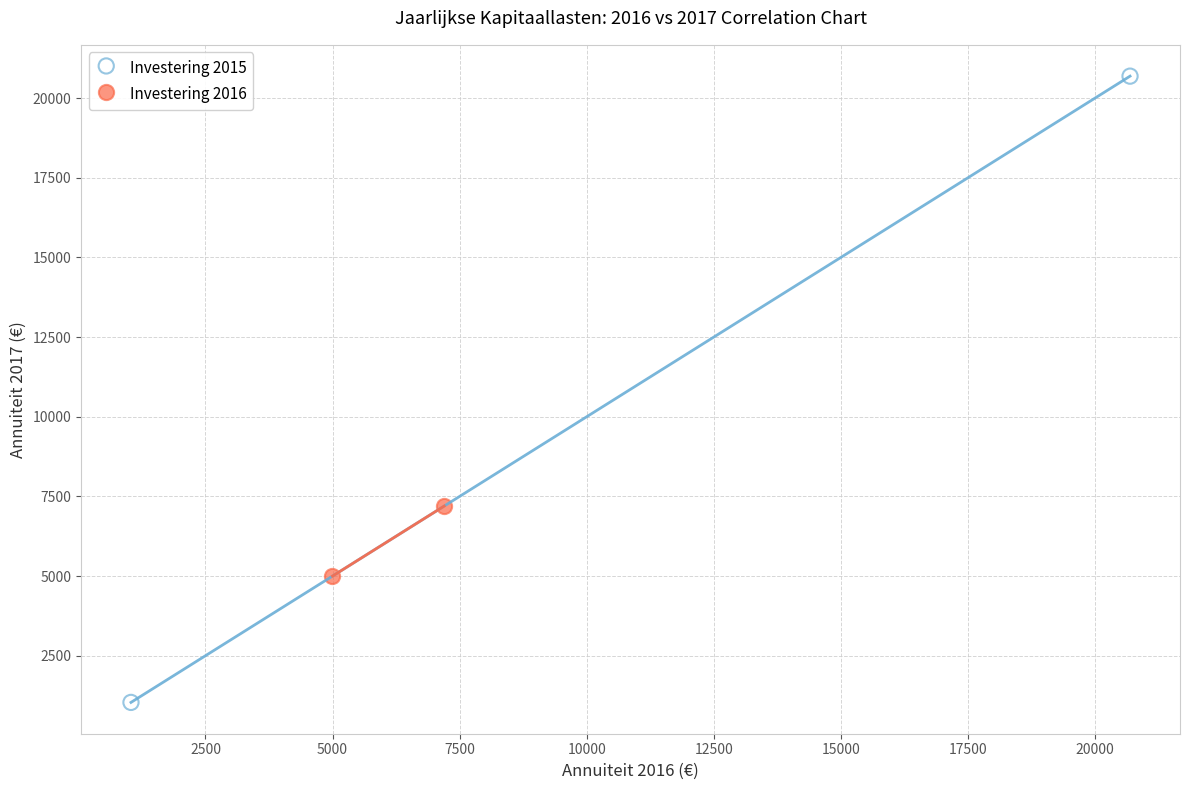

Which series contains the lowest Y value?

Investering 2015